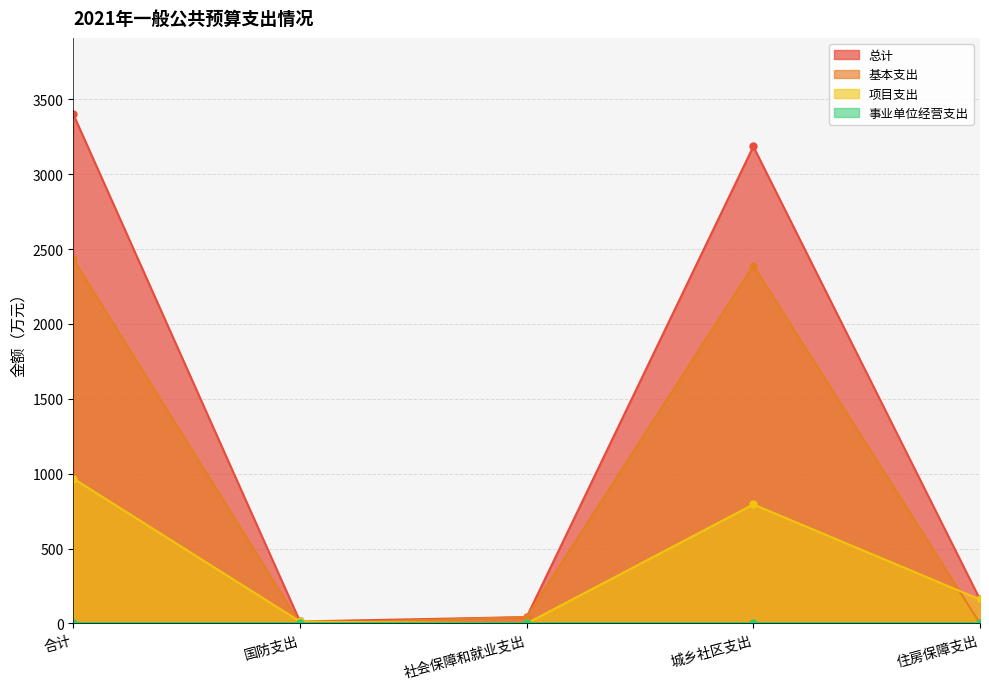

True or false: 项目支出 has more than 2 interior local peaks.

False